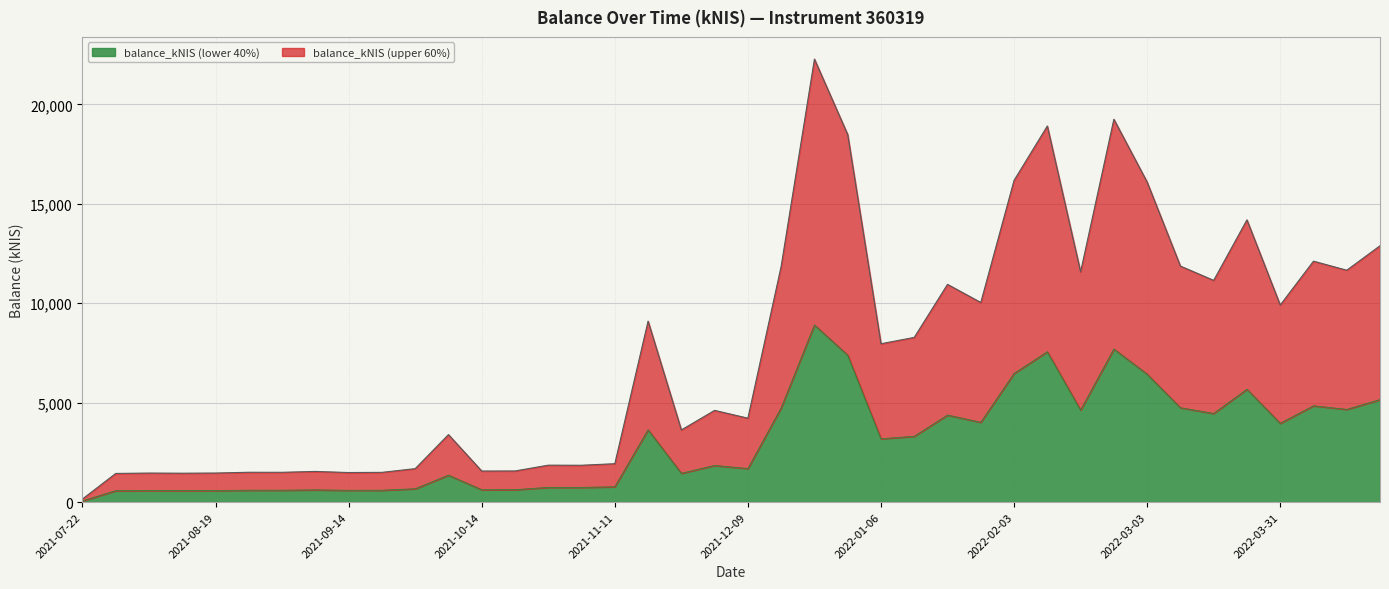

How many lines are shown in the chart?

2